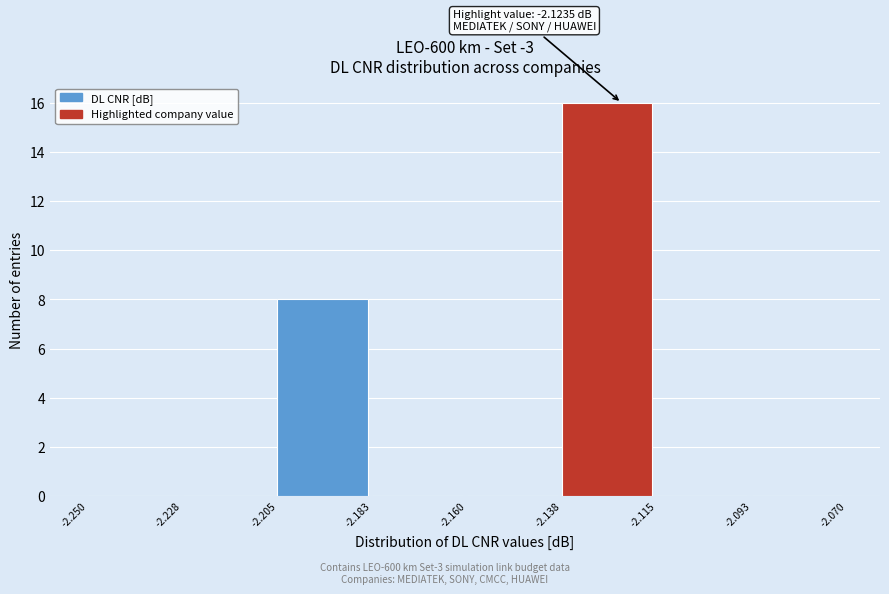

Which range on the x-axis has the tallest bar?

-2.138 to -2.115